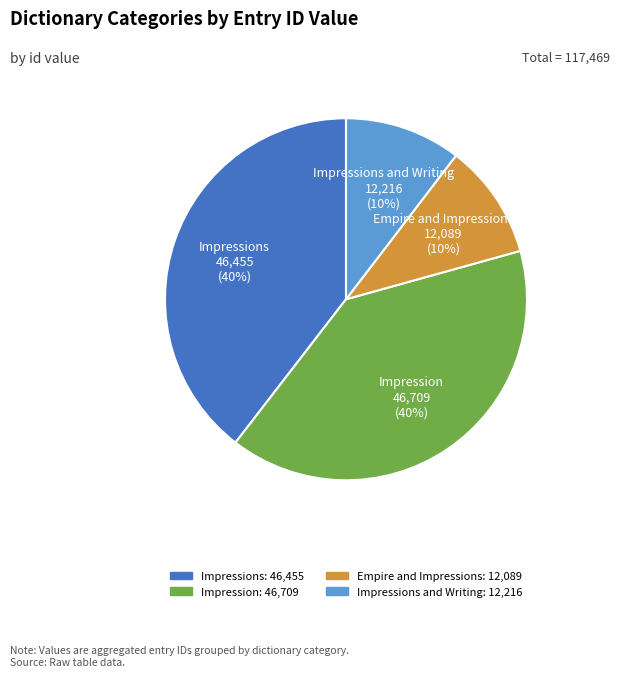

To the nearest percent, what is the average slice percentage?

25%